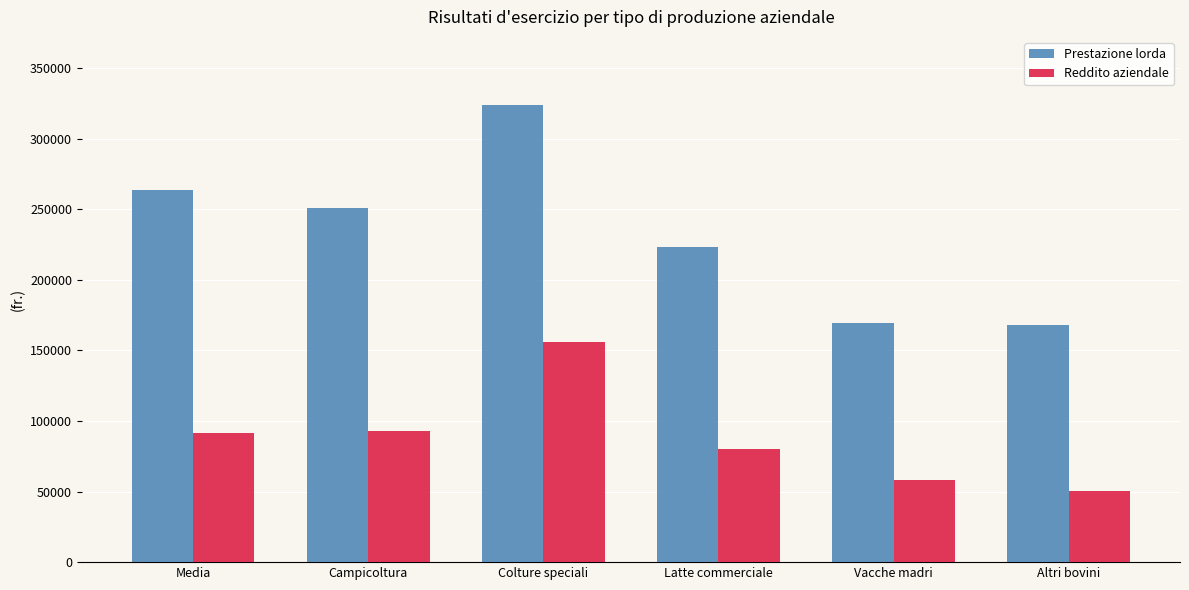

What is the difference between the maximum and minimum values in the Reddito aziendale series?

105363